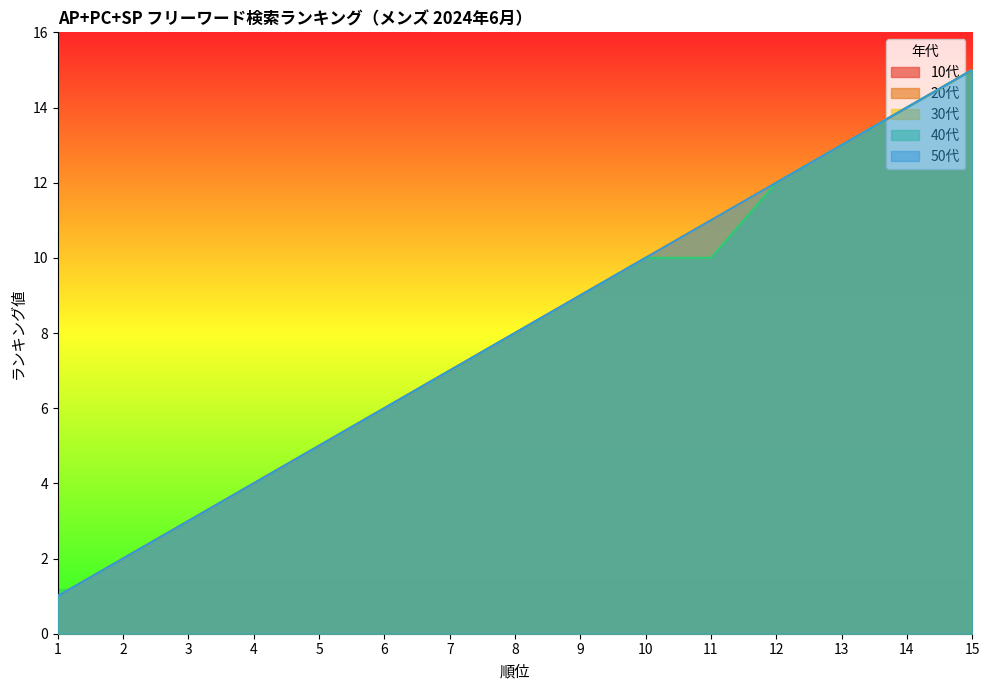

The 50代 series shows 20 at 15. True or false?

False